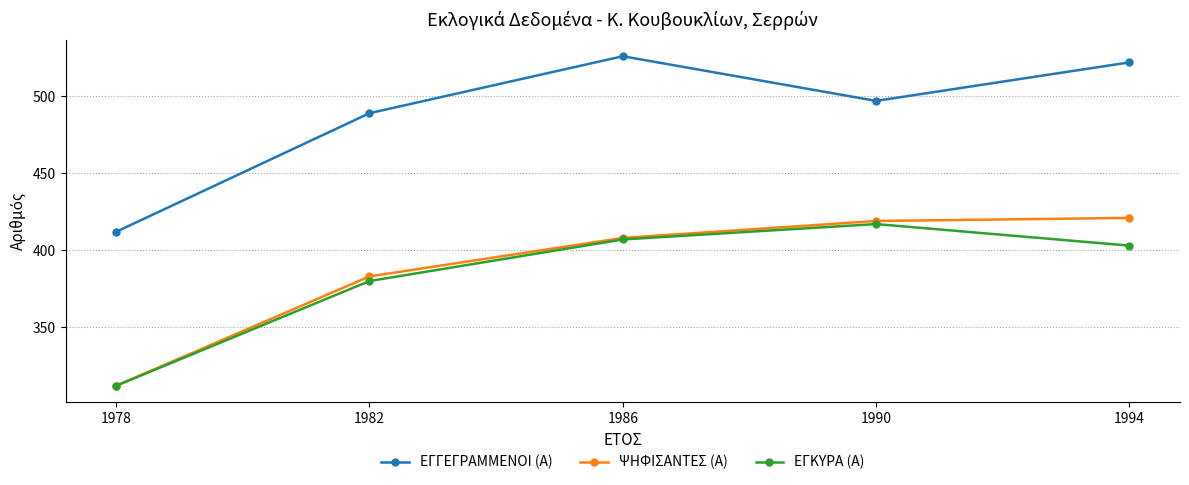

What are all the series names shown in the legend?

ΕΓΓΕΓΡΑΜΜΕΝΟΙ (Α), ΨΗΦΙΣΑΝΤΕΣ (Α), ΕΓΚΥΡΑ (Α)